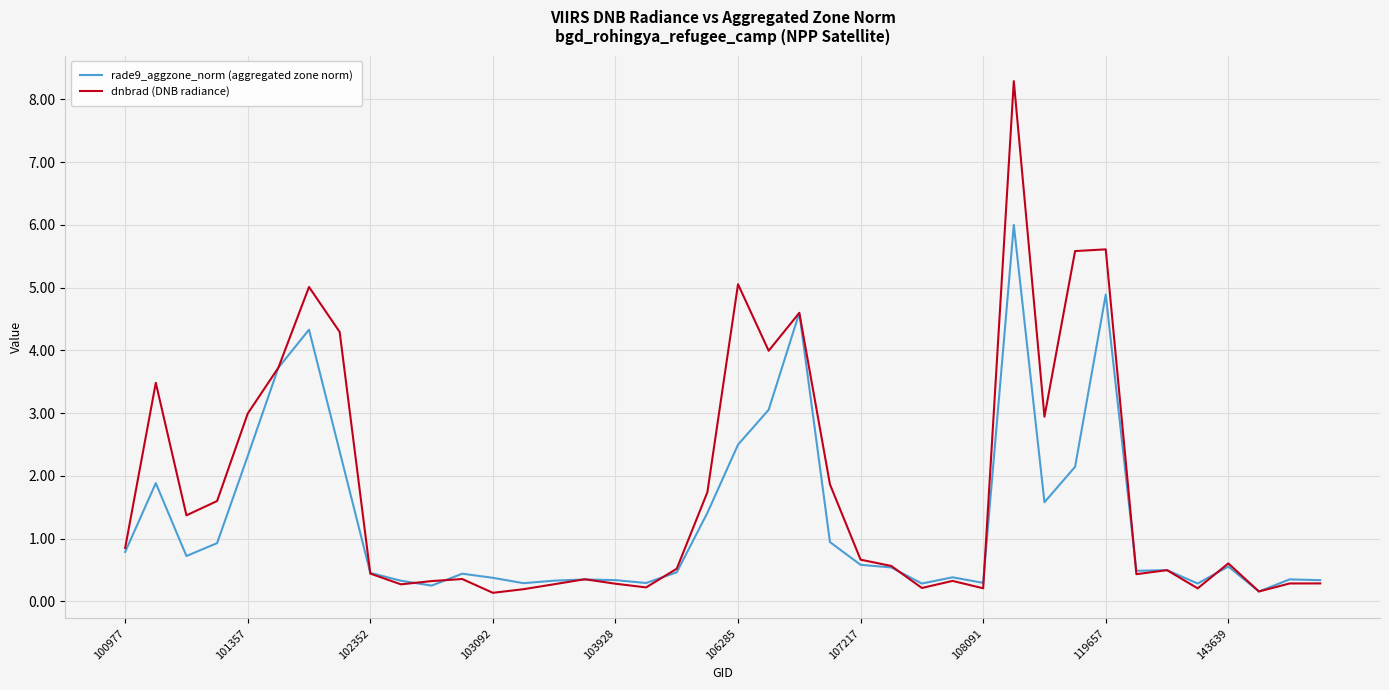

Which series has the widest spread of values?

dnbrad (DNB radiance)